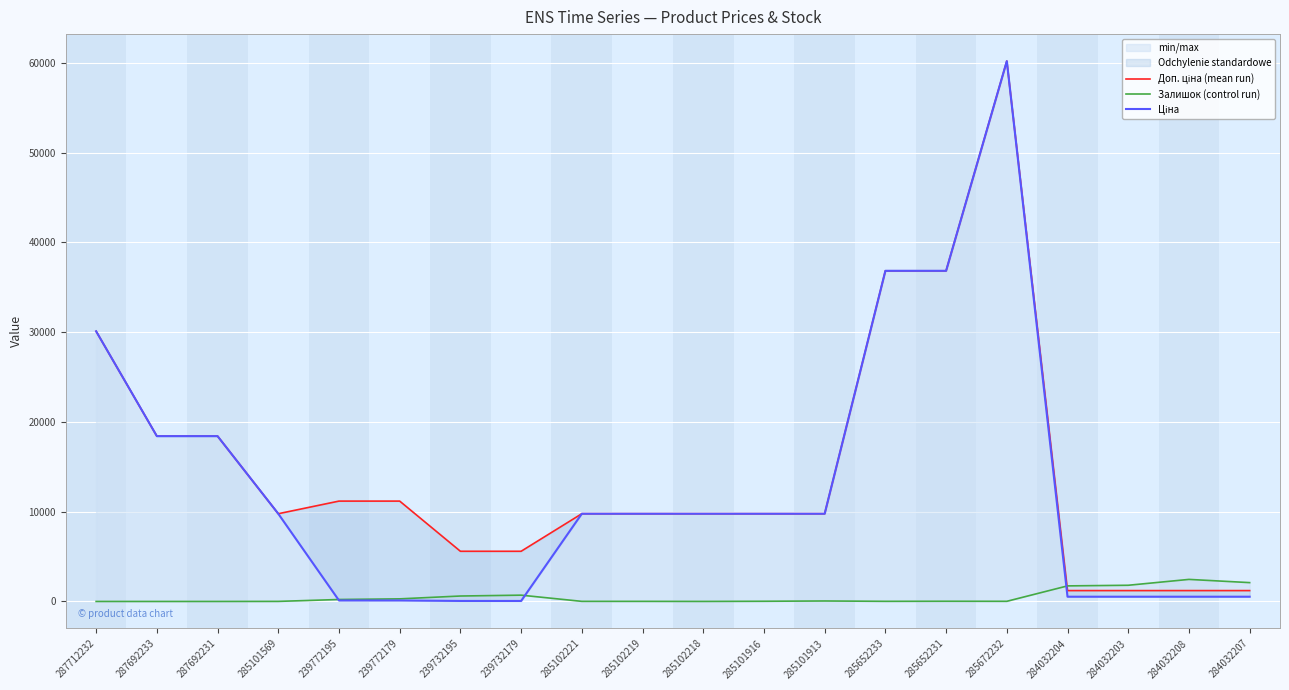

Count the number of data series in this chart.

3